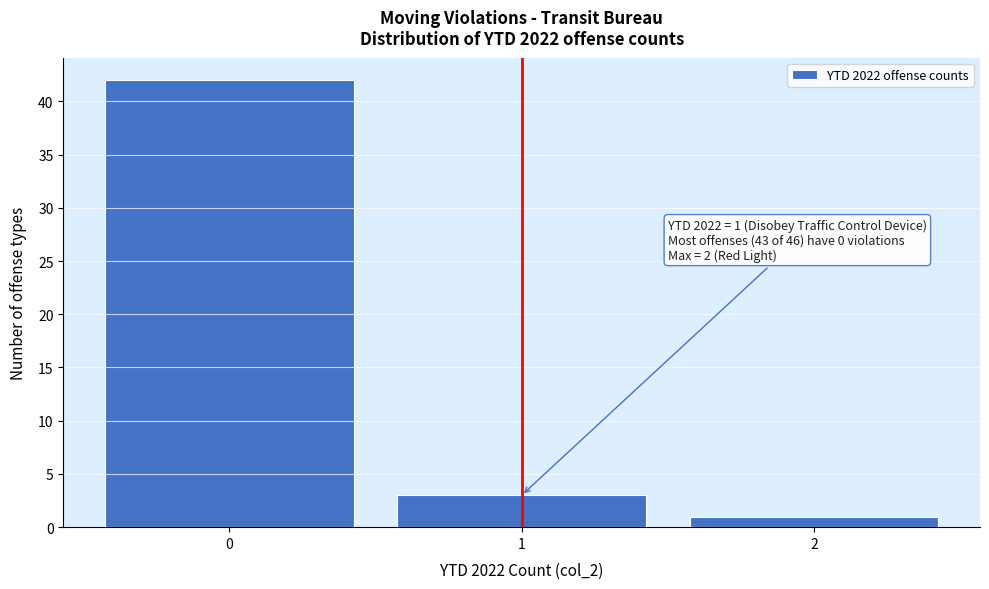

Over which range of the x-axis is the bar tallest?

-0.5 to 0.5